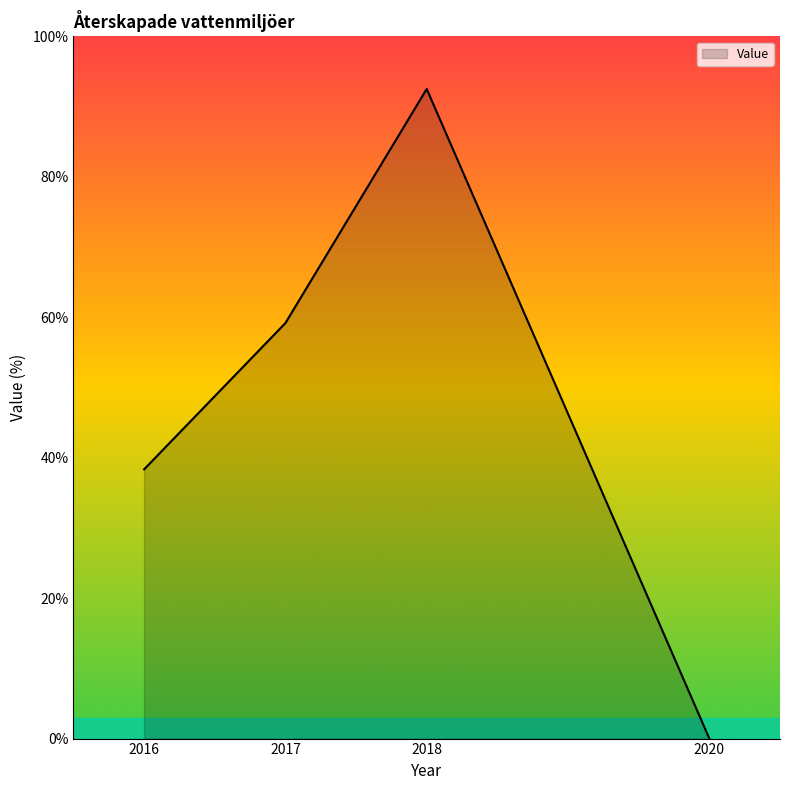

How many categories are shown in the chart?

4